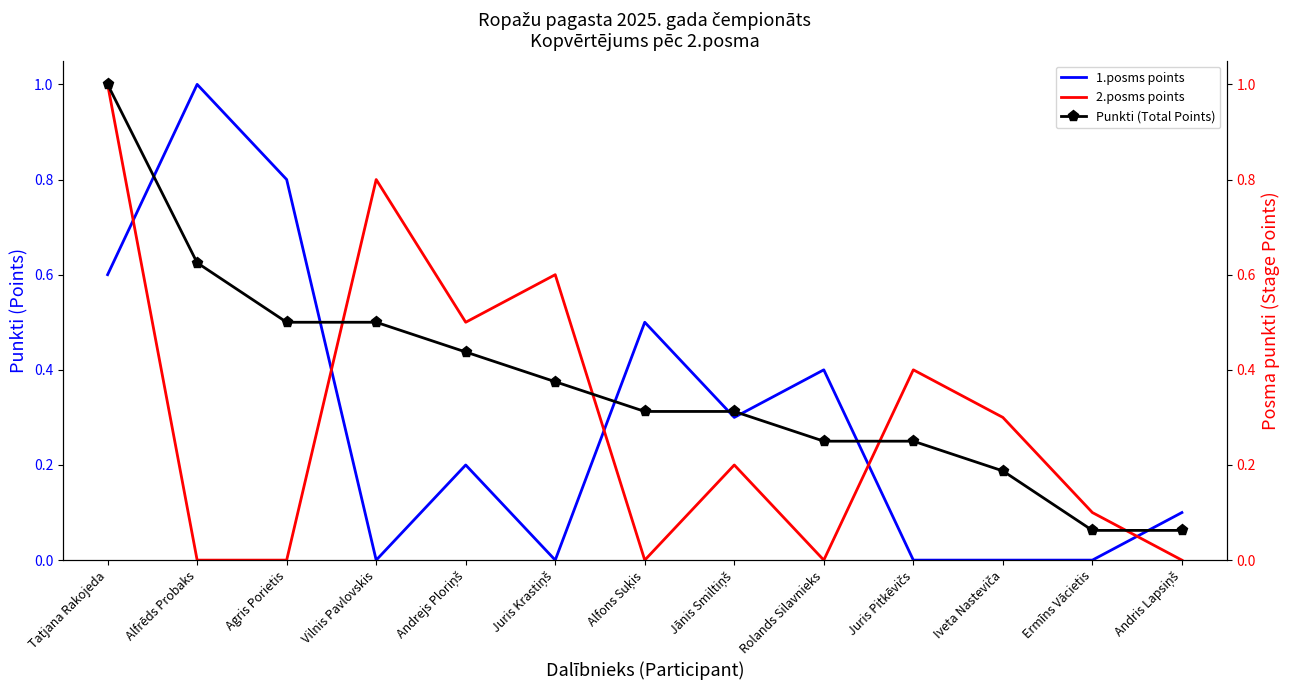

At which label is 1.posms points closest to 0?

Vilnis Pavlovskis